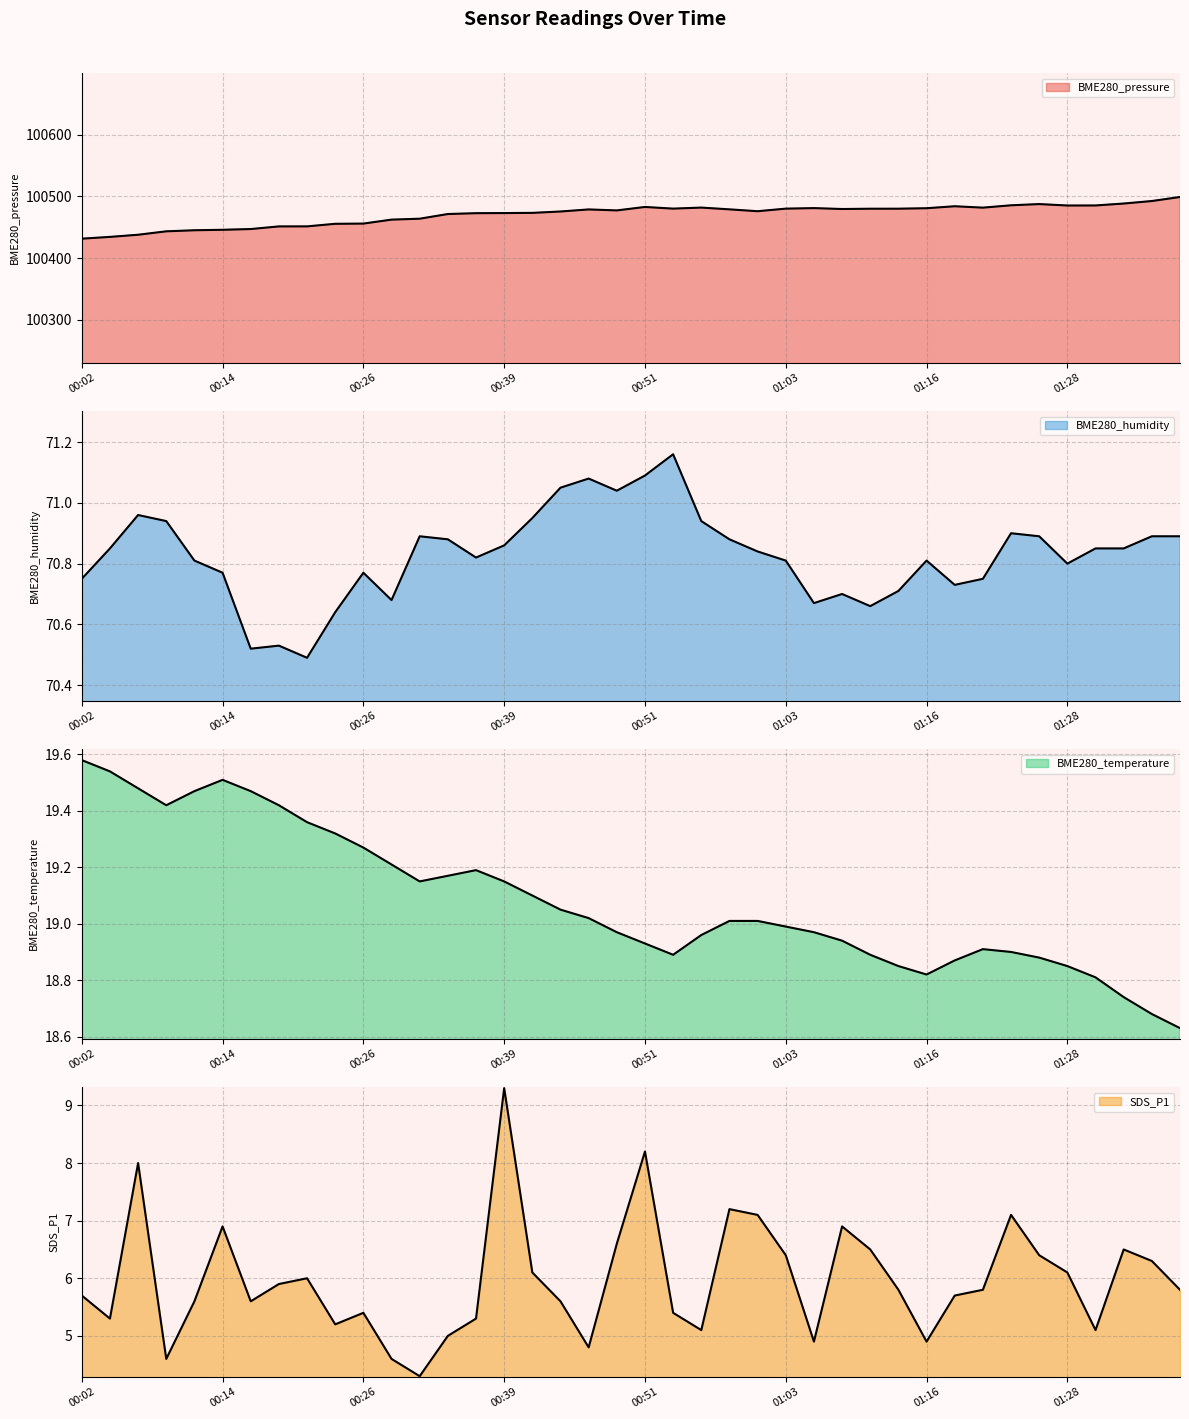

Reading left to right, what are all the values shown in this chart?

BME280_pressure: 00:02=100431.3	00:04=100434.2	00:07=100437.7	00:09=100443.2	00:12=100445.0	00:14=100445.7	00:16=100446.9	00:19=100451.2	00:21=100451.3	00:24=100455.4	00:26=100455.8	00:29=100462.2	00:31=100463.7	00:34=100471.3	00:36=100472.6	00:39=100472.9	00:41=100473.1	00:44=100475.4	00:46=100478.7	00:48=100477.1	00:51=100482.7	00:53=100480.1	00:56=100481.7	00:58=100478.9	01:01=100475.8	01:03=100480.0	01:06=100480.9	01:08=100479.4	01:11=100479.9	01:13=100479.9	01:16=100480.7	01:18=100483.9	01:21=100481.6	01:23=100485.4	01:26=100487.4	01:28=100485.1	01:31=100485.2	01:33=100488.3	01:36=100492.4	01:38=100498.9
BME280_humidity: 00:02=70.8	00:04=70.8	00:07=71.0	00:09=70.9	00:12=70.8	00:14=70.8	00:16=70.5	00:19=70.5	00:21=70.5	00:24=70.6	00:26=70.8	00:29=70.7	00:31=70.9	00:34=70.9	00:36=70.8	00:39=70.9	00:41=71.0	00:44=71.0	00:46=71.1	00:48=71.0	00:51=71.1	00:53=71.2	00:56=70.9	00:58=70.9	01:01=70.8	01:03=70.8	01:06=70.7	01:08=70.7	01:11=70.7	01:13=70.7	01:16=70.8	01:18=70.7	01:21=70.8	01:23=70.9	01:26=70.9	01:28=70.8	01:31=70.8	01:33=70.8	01:36=70.9	01:38=70.9
BME280_temperature: 00:02=19.6	00:04=19.5	00:07=19.5	00:09=19.4	00:12=19.5	00:14=19.5	00:16=19.5	00:19=19.4	00:21=19.4	00:24=19.3	00:26=19.3	00:29=19.2	00:31=19.1	00:34=19.2	00:36=19.2	00:39=19.1	00:41=19.1	00:44=19.1	00:46=19.0	00:48=19.0	00:51=18.9	00:53=18.9	00:56=19.0	00:58=19.0	01:01=19.0	01:03=19.0	01:06=19.0	01:08=18.9	01:11=18.9	01:13=18.9	01:16=18.8	01:18=18.9	01:21=18.9	01:23=18.9	01:26=18.9	01:28=18.9	01:31=18.8	01:33=18.7	01:36=18.7	01:38=18.6
SDS_P1: 00:02=5.7	00:04=5.3	00:07=8.0	00:09=4.6	00:12=5.6	00:14=6.9	00:16=5.6	00:19=5.9	00:21=6.0	00:24=5.2	00:26=5.4	00:29=4.6	00:31=4.3	00:34=5.0	00:36=5.3	00:39=9.3	00:41=6.1	00:44=5.6	00:46=4.8	00:48=6.6	00:51=8.2	00:53=5.4	00:56=5.1	00:58=7.2	01:01=7.1	01:03=6.4	01:06=4.9	01:08=6.9	01:11=6.5	01:13=5.8	01:16=4.9	01:18=5.7	01:21=5.8	01:23=7.1	01:26=6.4	01:28=6.1	01:31=5.1	01:33=6.5	01:36=6.3	01:38=5.8